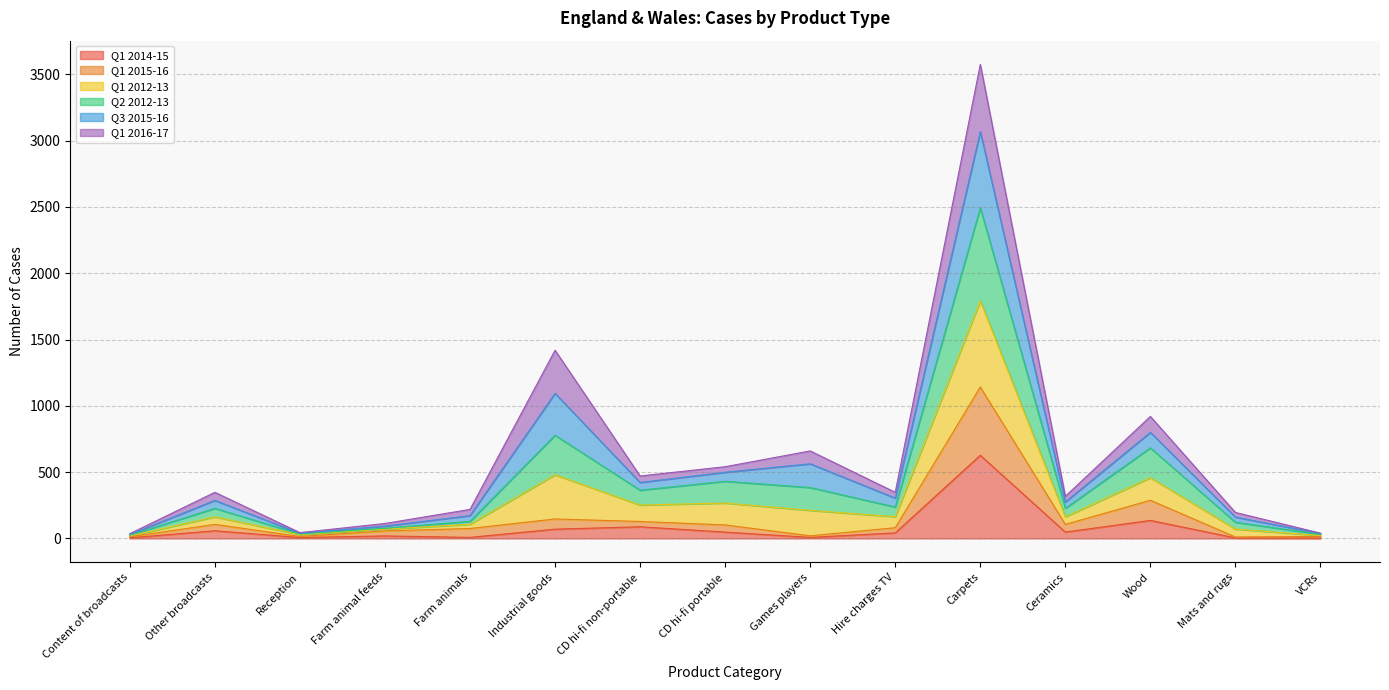

Which category has the highest value in the Q1 2014-15 series?

Carpets